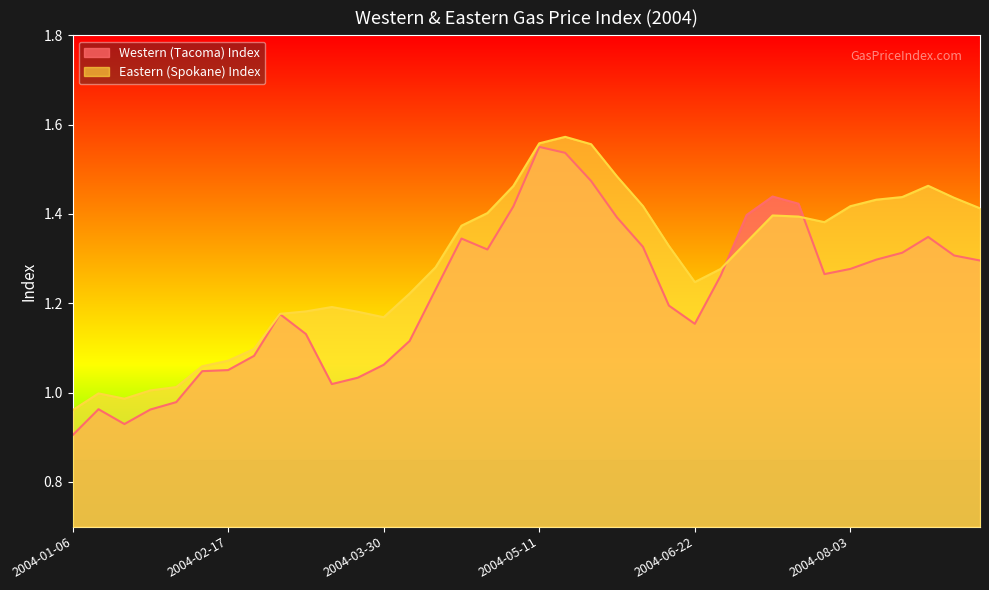

At which label does Western (Tacoma) Index reach its peak?

2004-05-11